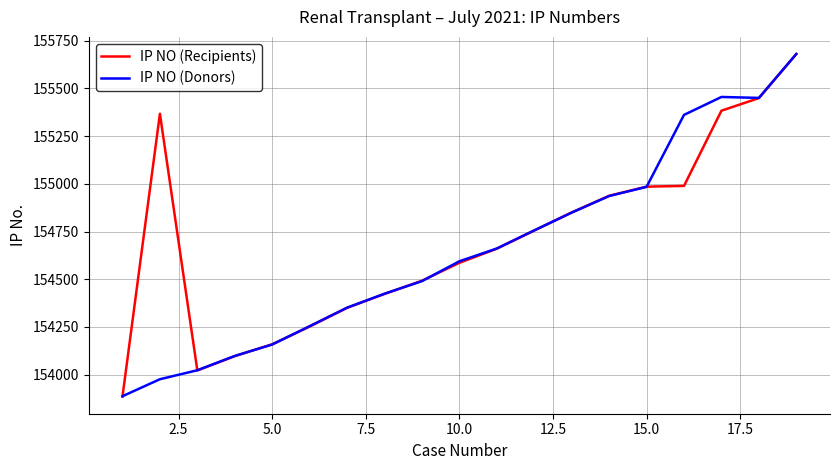

Which series has the largest range (max minus min)?

IP NO (Recipients)